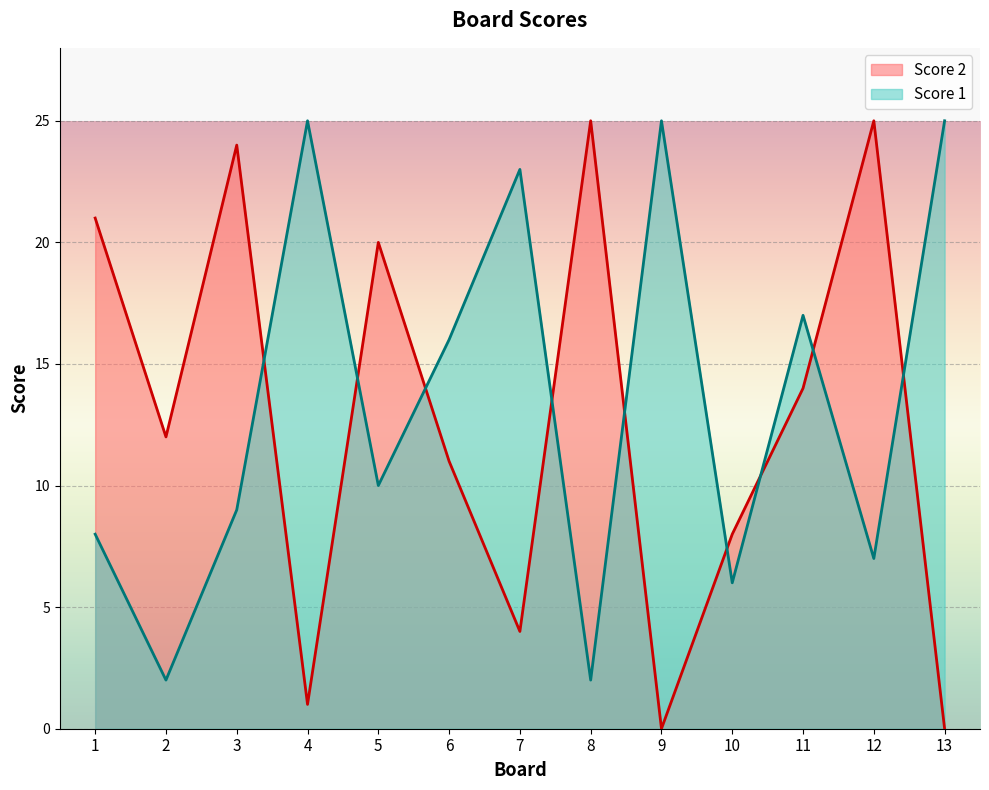

True or false: Score 1 and Score 2 intersect in this chart.

True